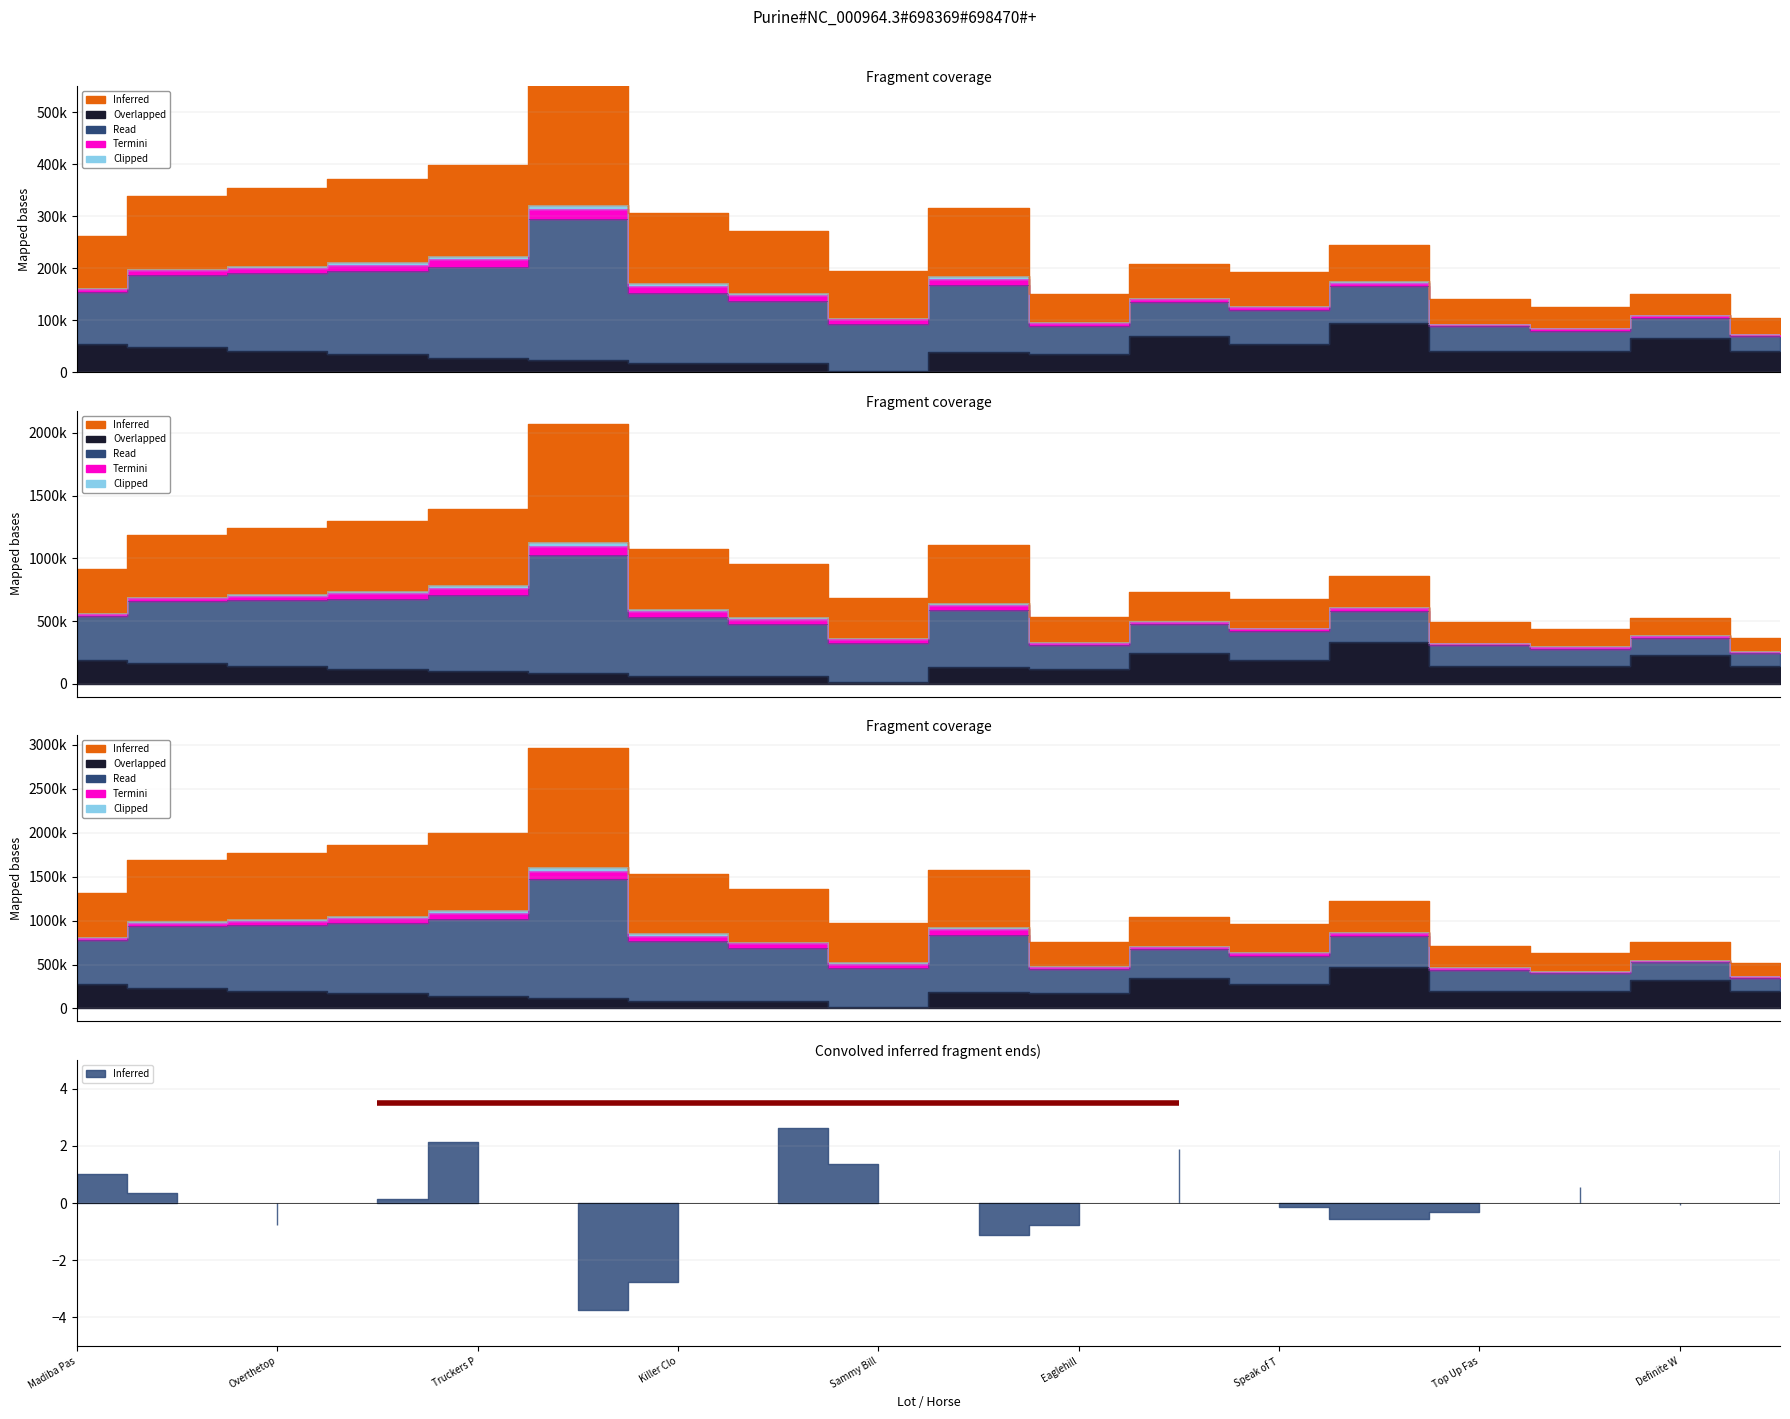

The value of Inferred at Walk Away is 1575000. True or false?

True